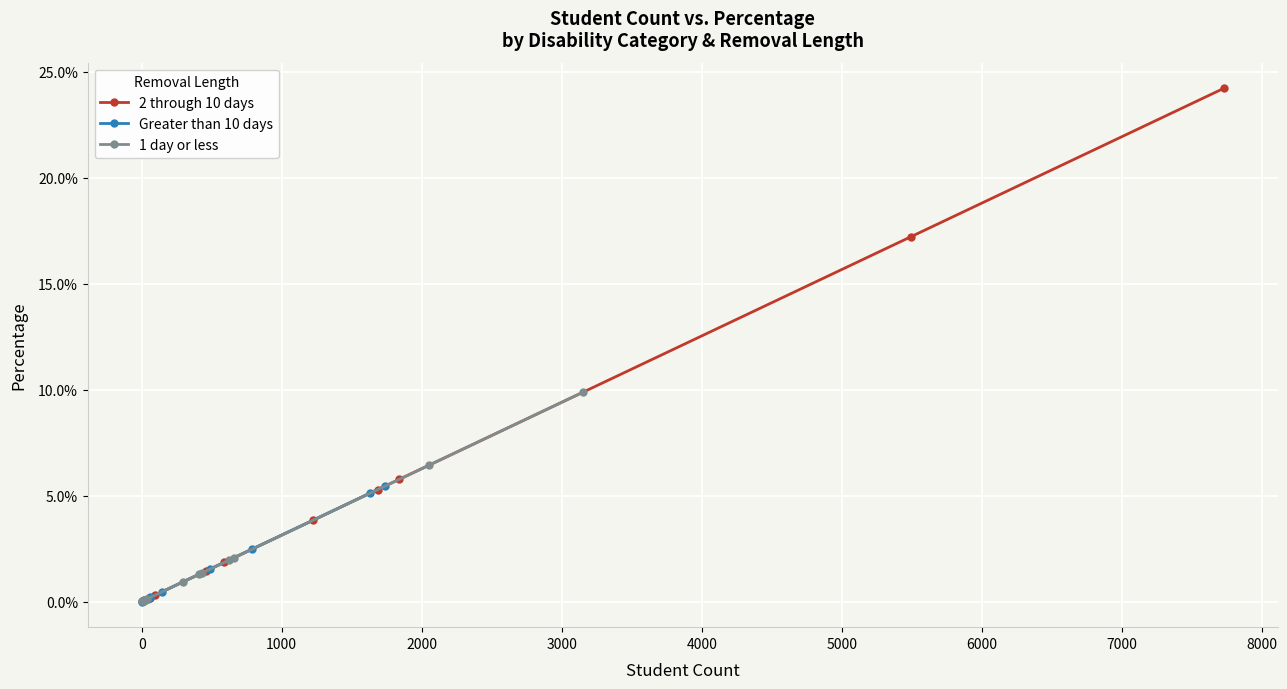

How many lines are shown in the chart?

3